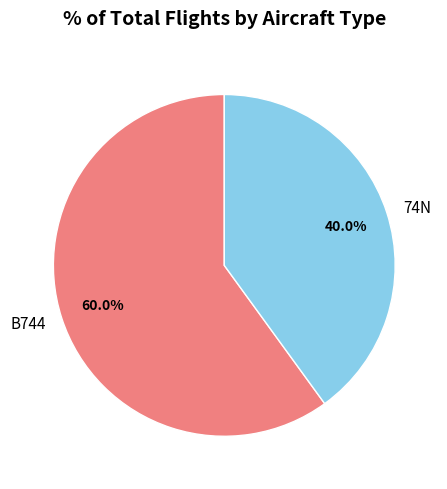

What percentage is the 74N slice, to the nearest percent?

40%